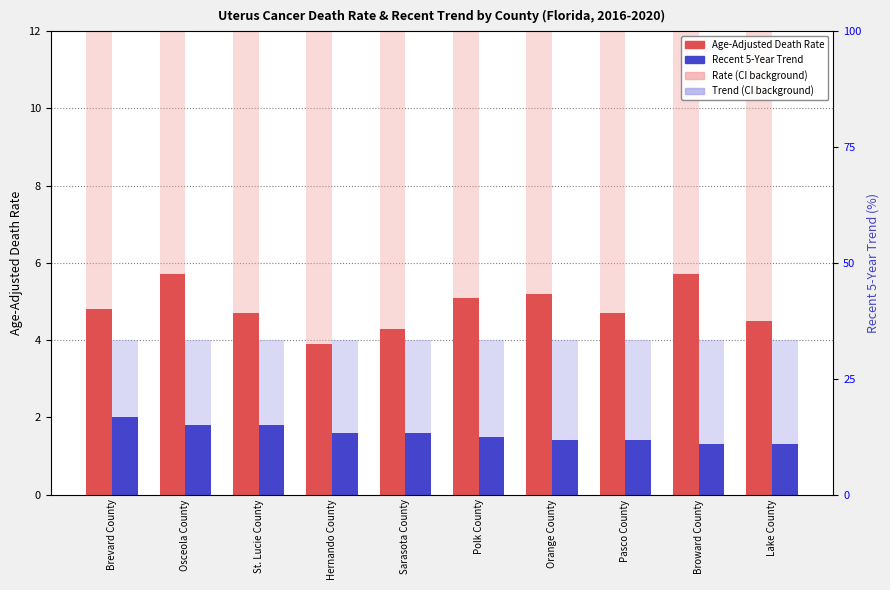

Rank the series at St. Lucie County from highest to lowest value.

Age-Adjusted Death Rate, Recent 5-Year Trend